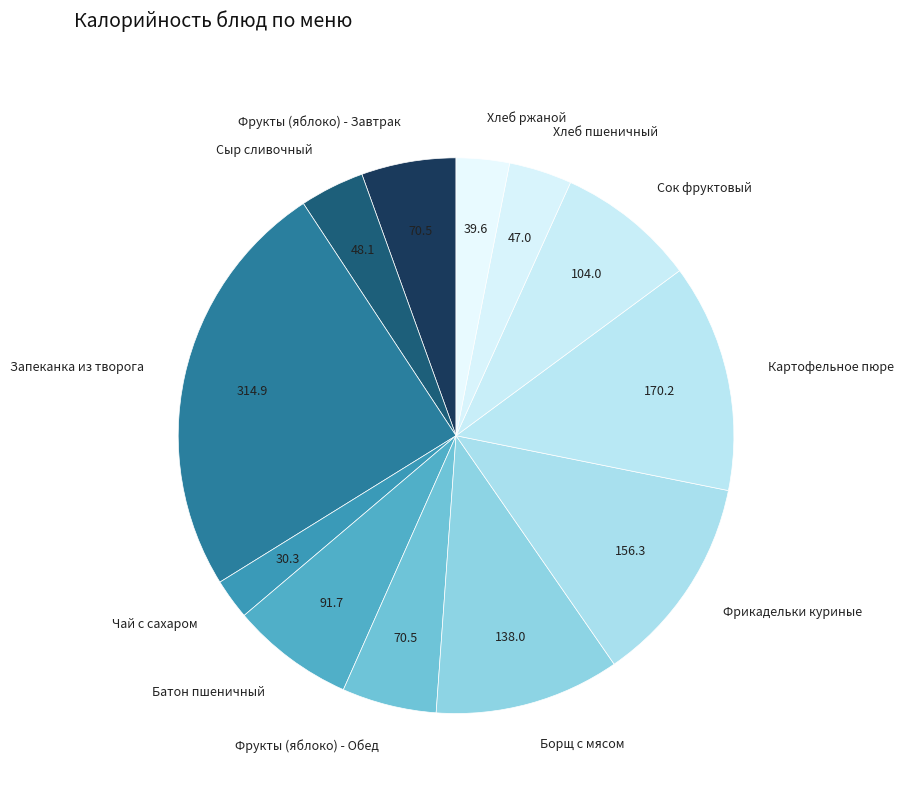

Which has a higher value, Чай с сахаром or Фрукты (яблоко) - Завтрак?

Фрукты (яблоко) - Завтрак